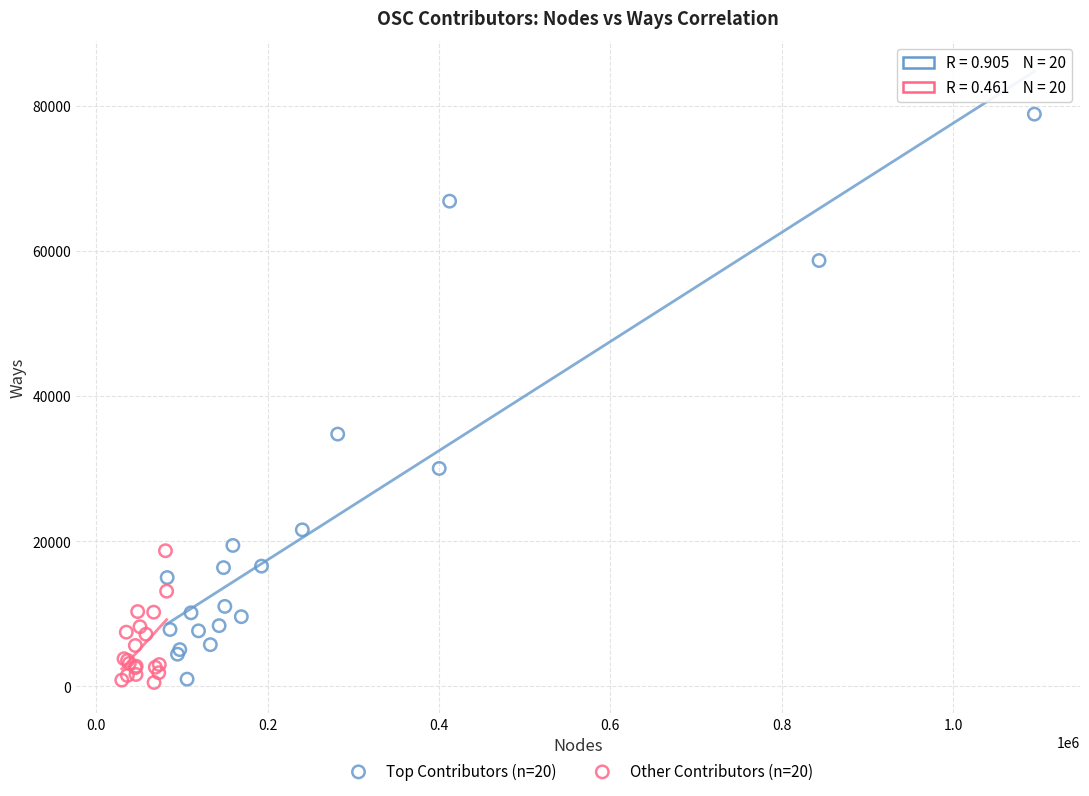

Which series has the widest spread of Y values?

Top Contributors (n=20)